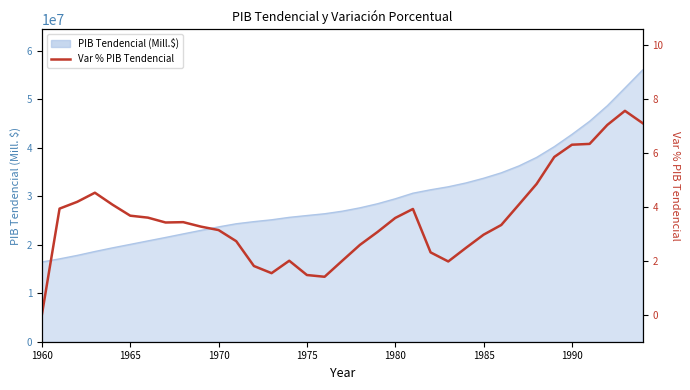

What is the value of the 6th point from the left?

3.7